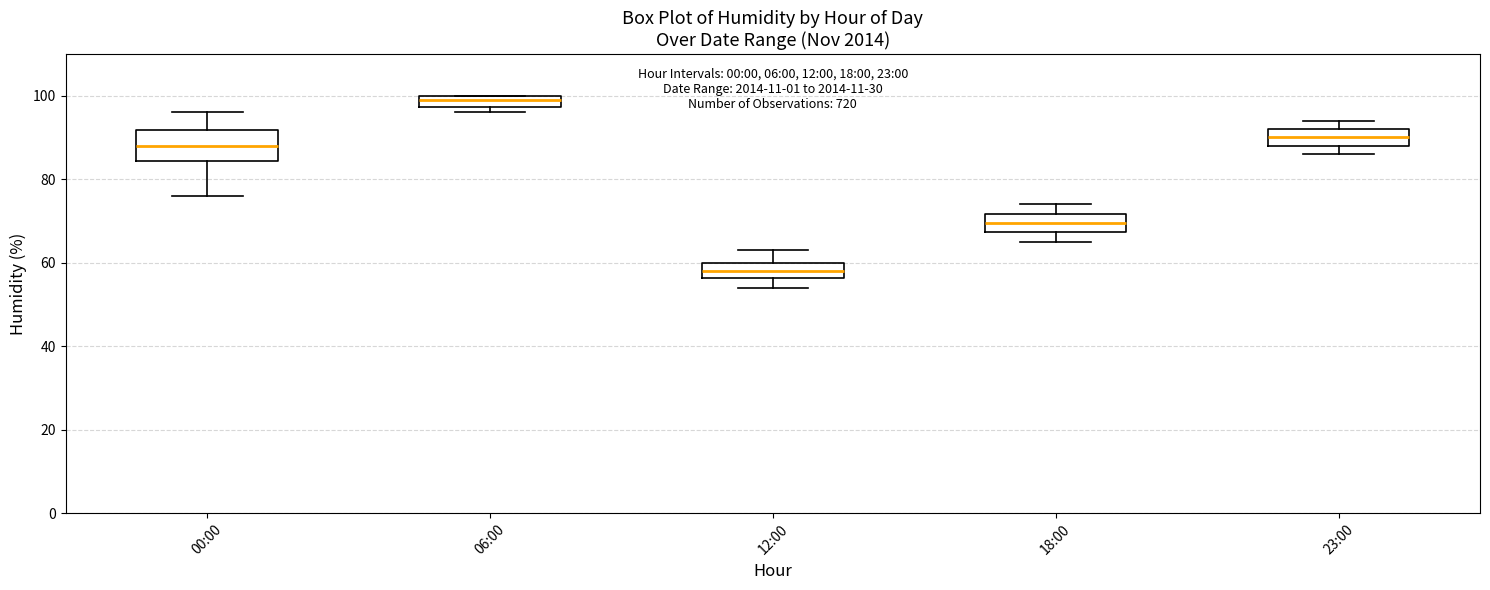

Which box's median line is the highest?

06:00